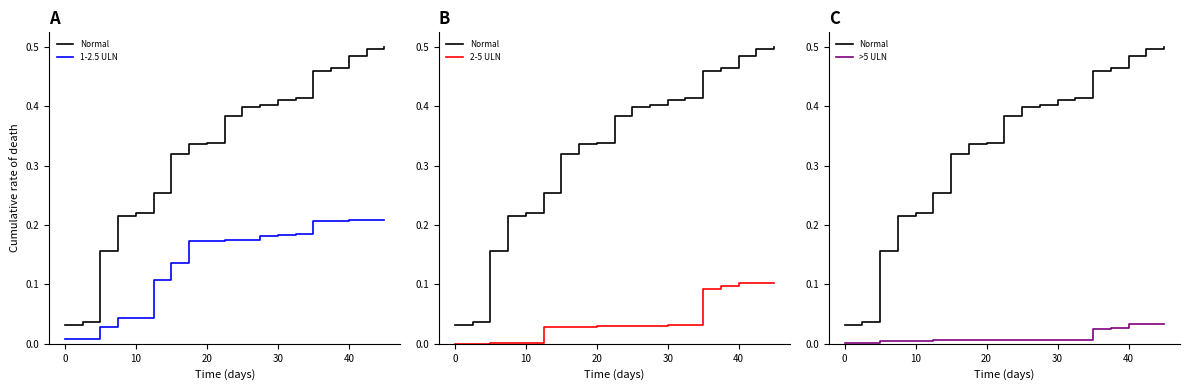

Reading right to left, list all the values displayed in this chart.

Normal: 0.5	0.5	0.5	0.5	0.5	0.4	0.4	0.4	0.4	0.4	0.3	0.3	0.3	0.3	0.2	0.2	0.2	0.0	0.0
1-2.5 ULN: 0.2	0.2	0.2	0.2	0.2	0.2	0.2	0.2	0.2	0.2	0.2	0.2	0.1	0.1	0.0	0.0	0.0	0.0	0.0
2-5 ULN: 0.1	0.1	0.1	0.1	0.1	0.0	0.0	0.0	0.0	0.0	0.0	0.0	0.0	0.0	0.0	0.0	0.0	0.0	0.0
>5 ULN: 0.0	0.0	0.0	0.0	0.0	0.0	0.0	0.0	0.0	0.0	0.0	0.0	0.0	0.0	0.0	0.0	0.0	0.0	0.0